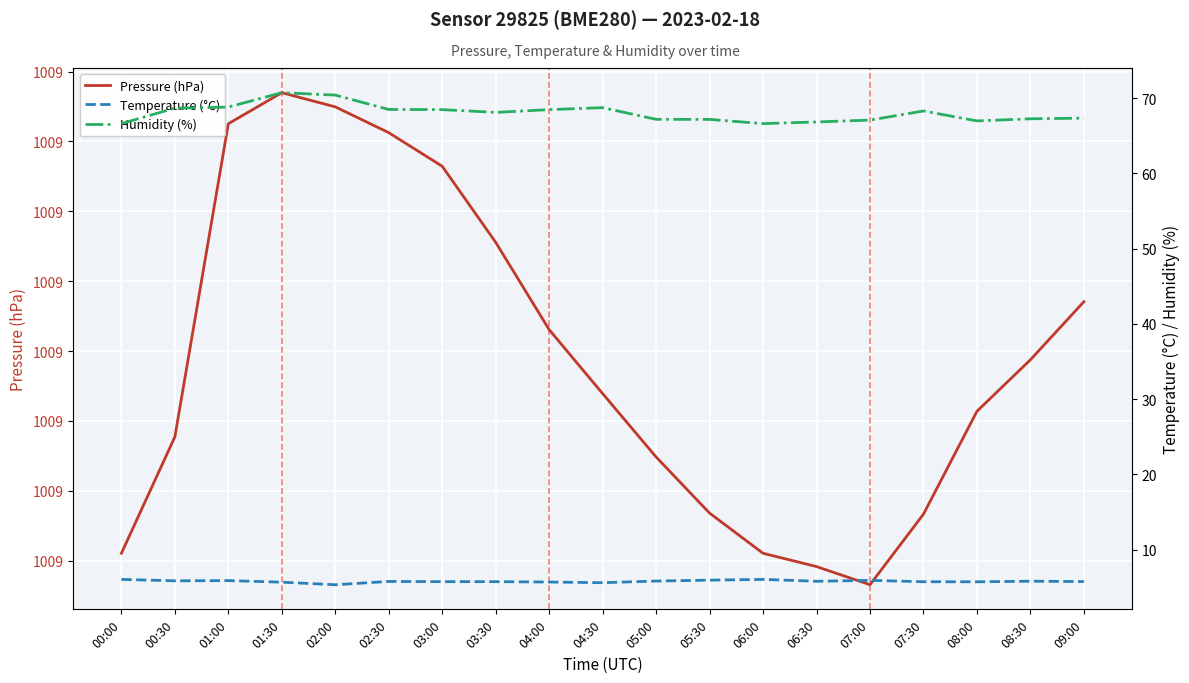

What is the label of the 9th point from the right?

05:00